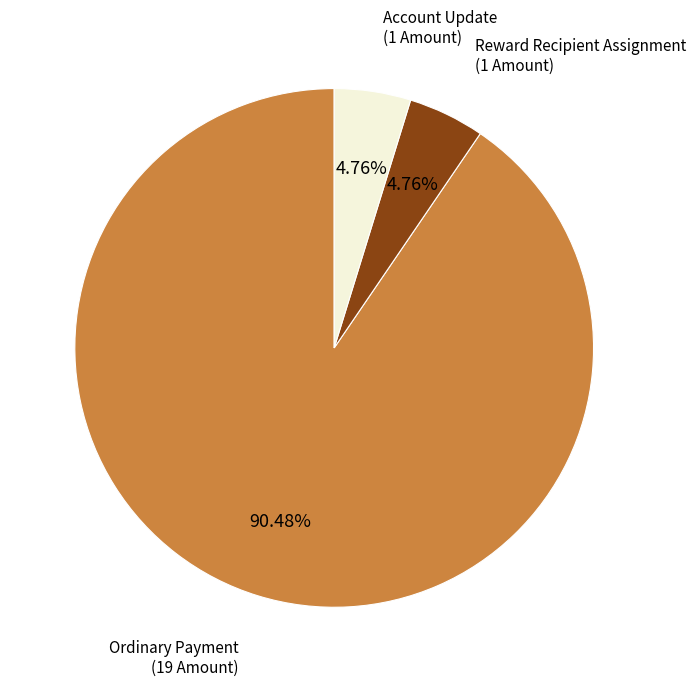

How many segments does this pie chart have?

3